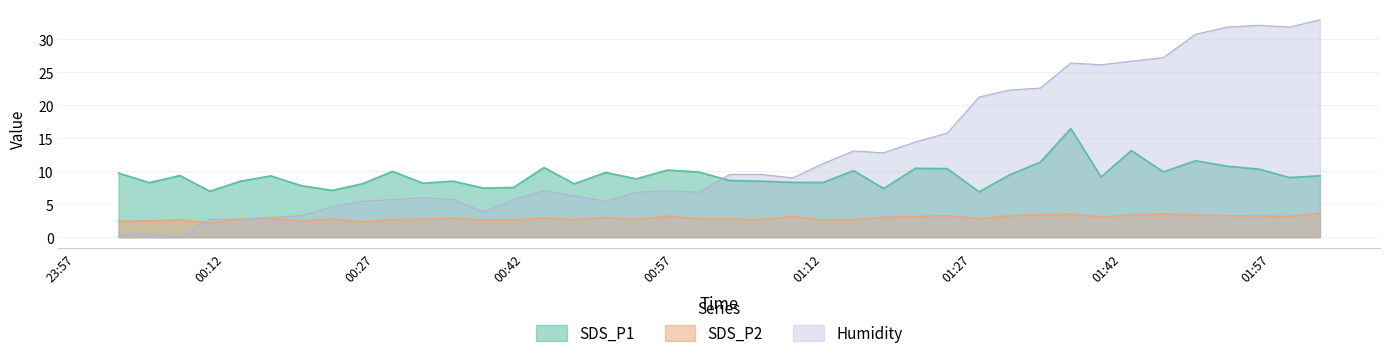

What position from the right is 2023/05/25 00:44:02?

26